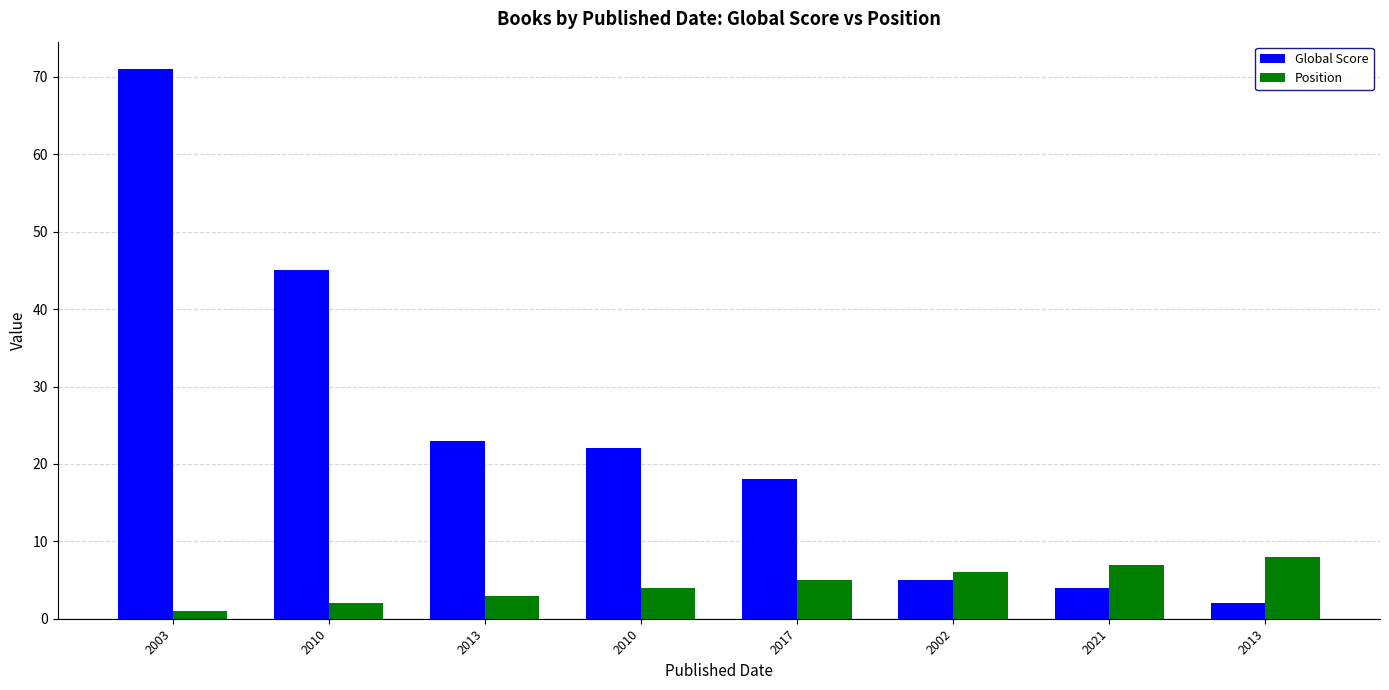

What is the label of the 3rd bar from the left?

2013